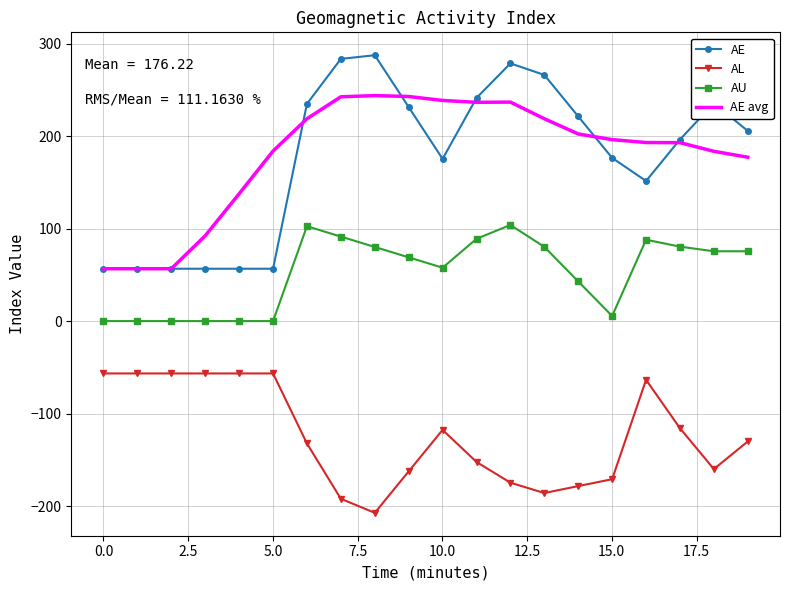

What is the minimum value for AE avg?

56.6